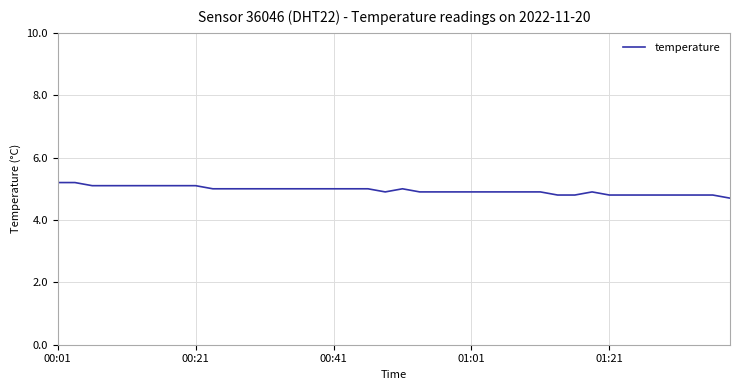

What is the smallest value displayed?

4.7